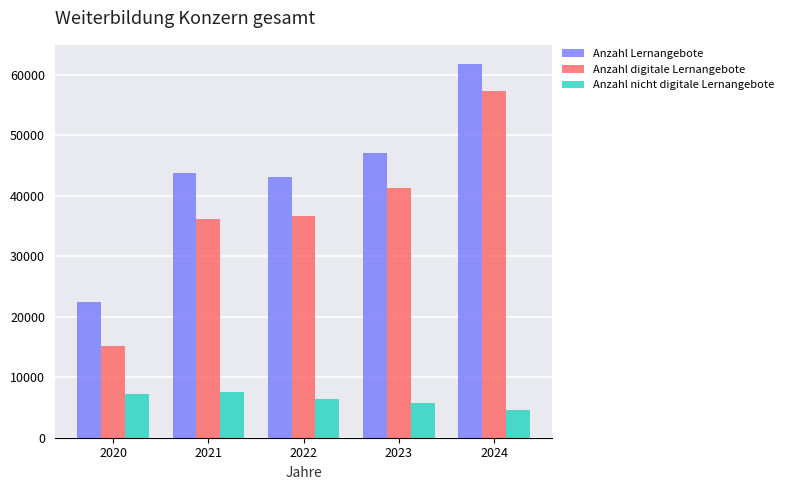

What is the minimum value shown in the chart?

4604